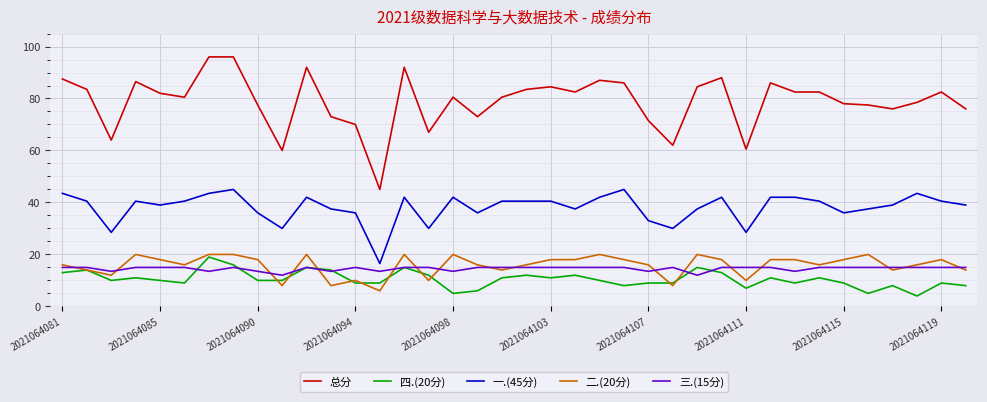

True or false: 一.(45分) and 三.(15分) intersect in this chart.

False